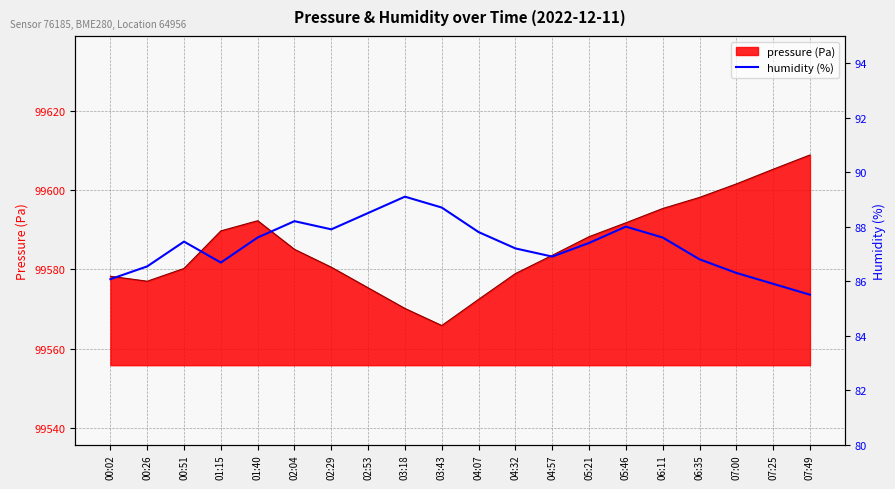

What is the highest value of the pressure (Pa) series?

99608.8